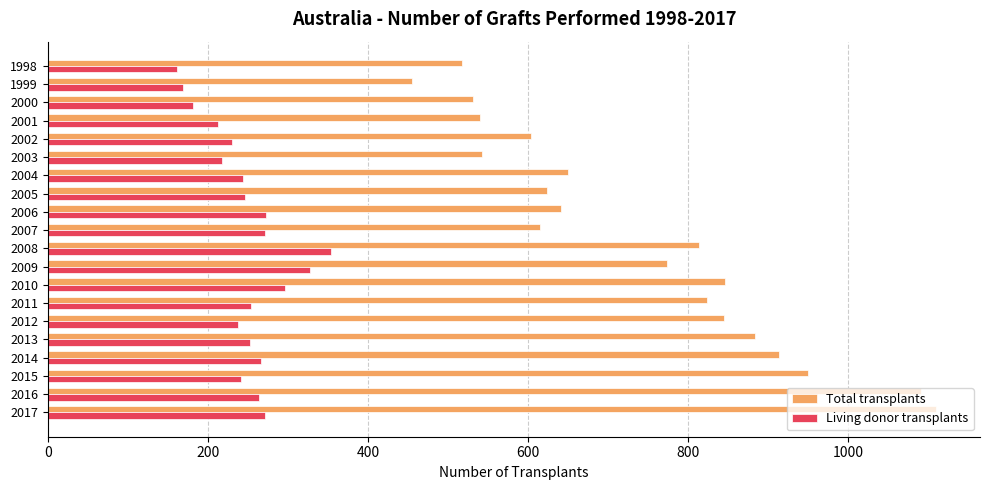

What is the spread (max minus min) of values at 2002?

374